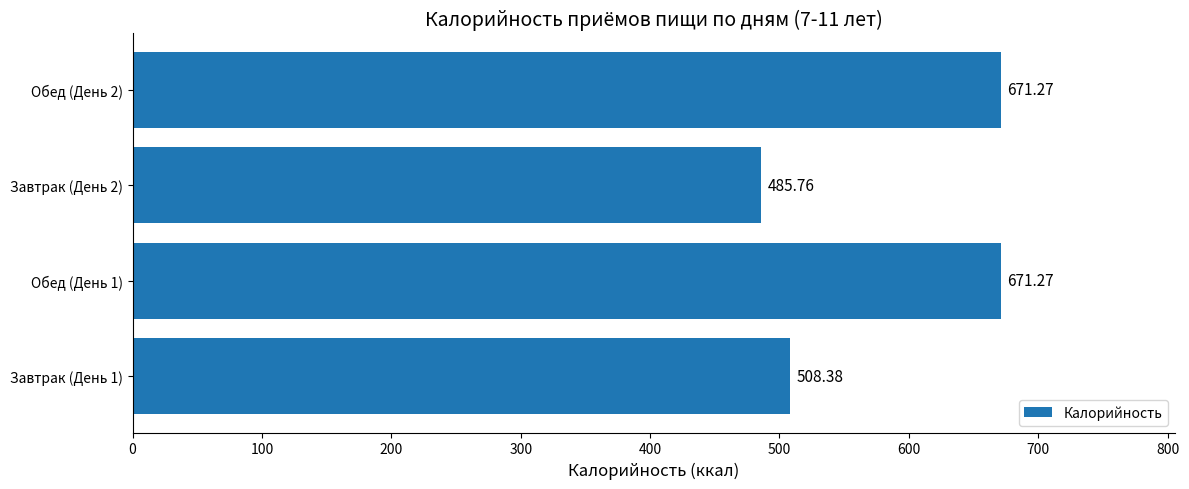

What is the sum of all values?

2336.7